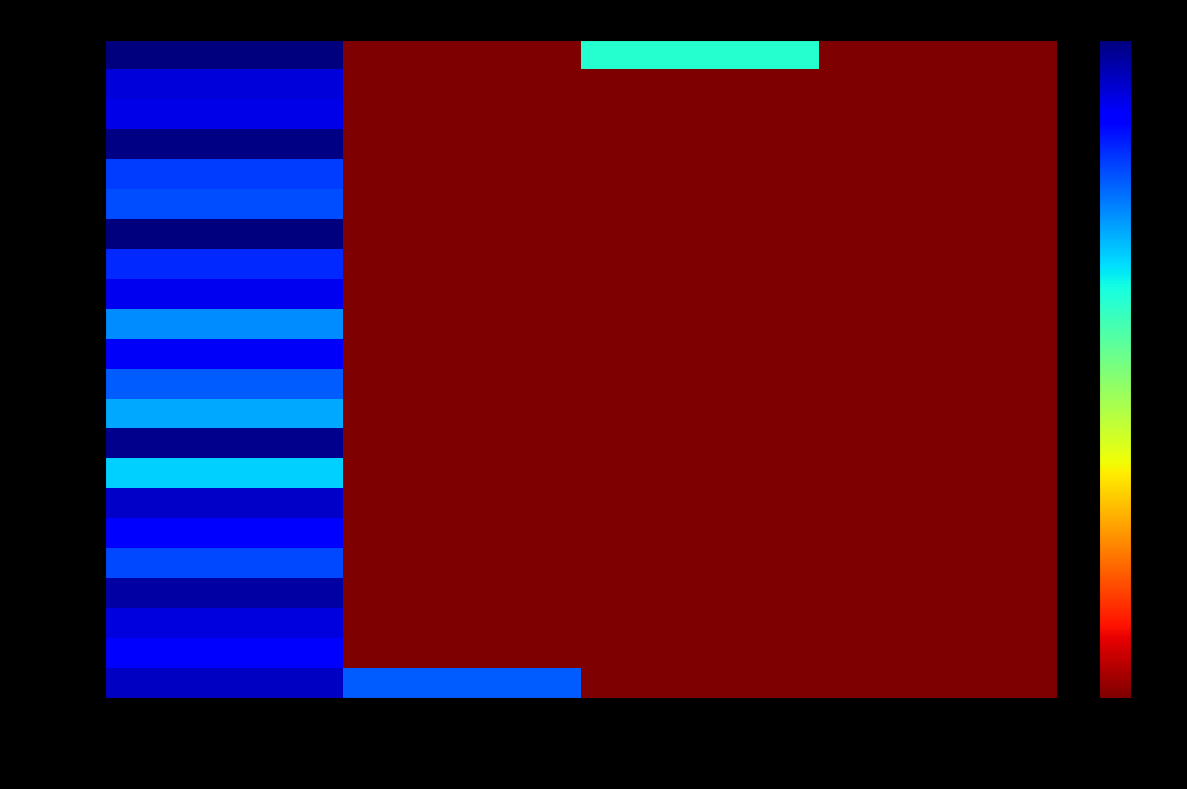

Reading left to right, what are all the values shown in this chart?

2019-01-08: 000001_Vente=12.4	000002_Vente=10.3	000001_Echange=0.0	000002_Echange=0.0
2019-01-18: 000001_Vente=11.6	000002_Vente=0.0	000001_Echange=0.0	000002_Echange=0.0
2019-01-31: 000001_Vente=12.1	000002_Vente=0.0	000001_Echange=0.0	000002_Echange=0.0
2019-01-30: 000001_Vente=12.7	000002_Vente=0.0	000001_Echange=0.0	000002_Echange=0.0
2019-01-24: 000001_Vente=10.6	000002_Vente=0.0	000001_Echange=0.0	000002_Echange=0.0
2019-02-08: 000001_Vente=11.7	000002_Vente=0.0	000001_Echange=0.0	000002_Echange=0.0
2019-03-08: 000001_Vente=12.3	000002_Vente=0.0	000001_Echange=0.0	000002_Echange=0.0
2019-03-01: 000001_Vente=8.9	000002_Vente=0.0	000001_Echange=0.0	000002_Echange=0.0
2019-03-02: 000001_Vente=13.0	000002_Vente=0.0	000001_Echange=0.0	000002_Echange=0.0
2019-02-27: 000001_Vente=9.4	000002_Vente=0.0	000001_Echange=0.0	000002_Echange=0.0
2019-02-19: 000001_Vente=10.3	000002_Vente=0.0	000001_Echange=0.0	000002_Echange=0.0
2019-03-08b: 000001_Vente=11.8	000002_Vente=0.0	000001_Echange=0.0	000002_Echange=0.0
2019-03-08c: 000001_Vente=9.7	000002_Vente=0.0	000001_Echange=0.0	000002_Echange=0.0
2019-03-14: 000001_Vente=11.9	000002_Vente=0.0	000001_Echange=0.0	000002_Echange=0.0
2019-03-16: 000001_Vente=11.0	000002_Vente=0.0	000001_Echange=0.0	000002_Echange=0.0
2019-03-26: 000001_Vente=13.2	000002_Vente=0.0	000001_Echange=0.0	000002_Echange=0.0
2019-04-02: 000001_Vente=10.5	000002_Vente=0.0	000001_Echange=0.0	000002_Echange=0.0
2019-03-14b: 000001_Vente=10.7	000002_Vente=0.0	000001_Echange=0.0	000002_Echange=0.0
2019-03-26b: 000001_Vente=13.1	000002_Vente=0.0	000001_Echange=0.0	000002_Echange=0.0
2019-03-26c: 000001_Vente=12.0	000002_Vente=0.0	000001_Echange=0.0	000002_Echange=0.0
2019-03-26d: 000001_Vente=12.1	000002_Vente=0.0	000001_Echange=0.0	000002_Echange=0.0
2019-04-05: 000001_Vente=13.2	000002_Vente=0.0	000001_Echange=8.0	000002_Echange=0.0